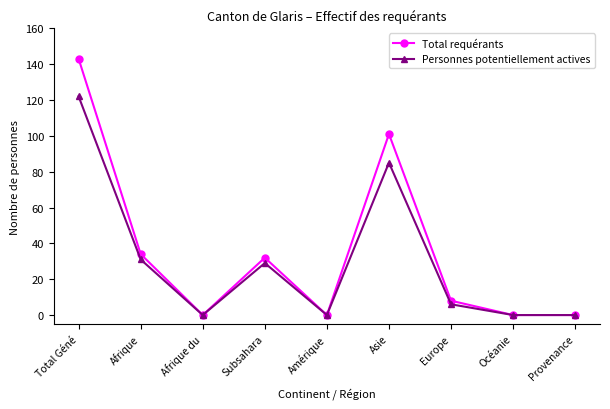

What position from the right is Afrique?

8